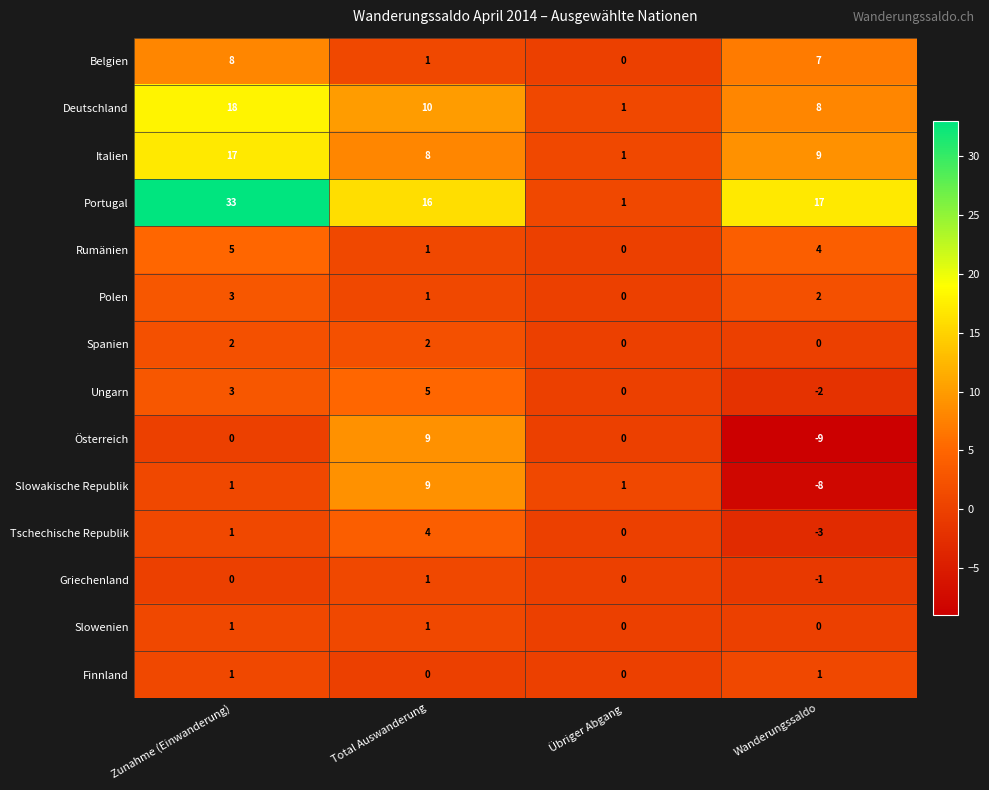

The value of Spanien at Wanderungssaldo is 0. True or false?

True